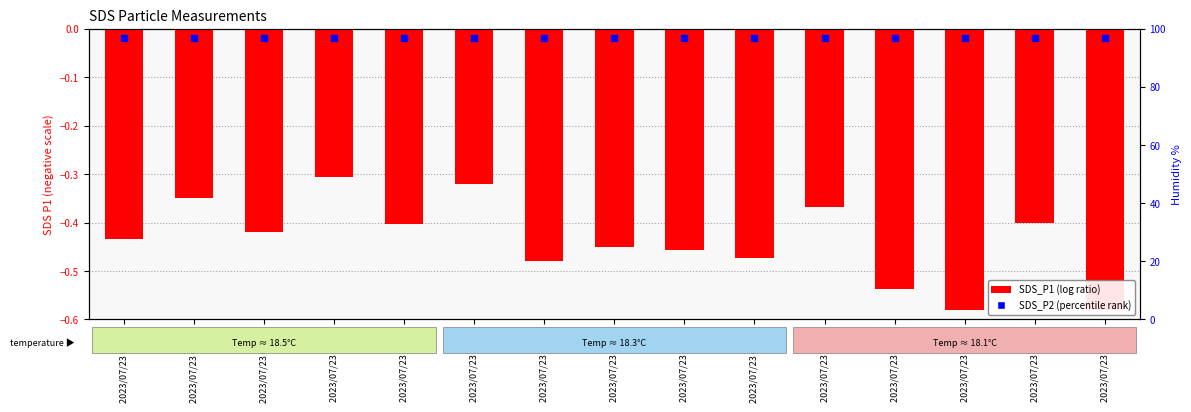

Which series contains the lowest Y value?

SDS_P1 (log ratio)